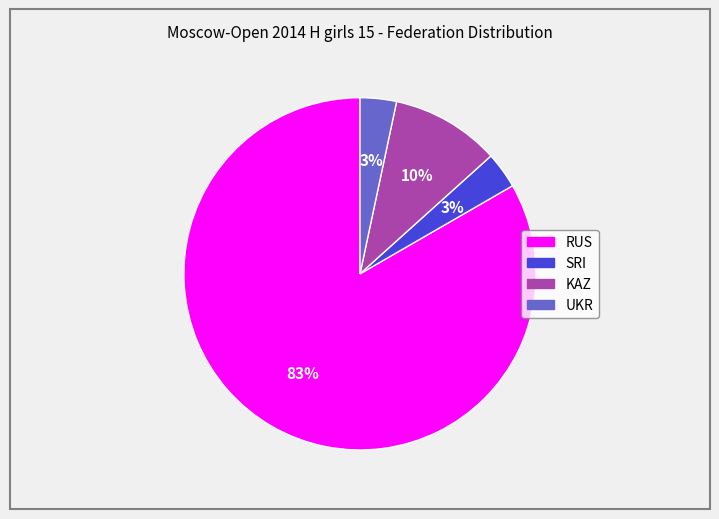

Combined, do SRI and UKR account for over 50%?

No